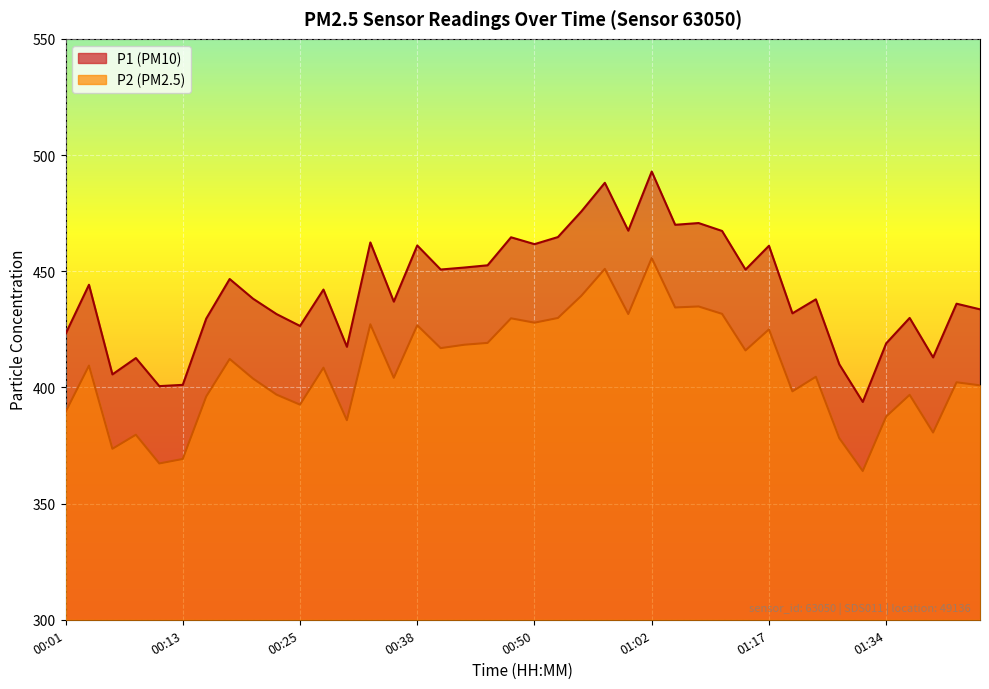

How many interior local valleys does the P2 series have?

13